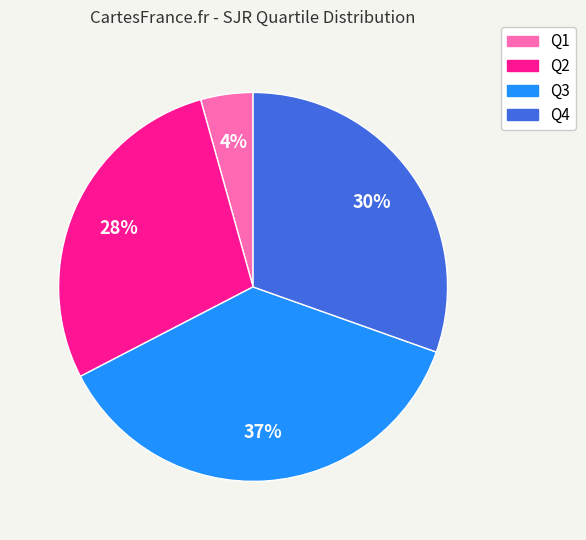

Which category has the smallest portion of the pie?

Q1